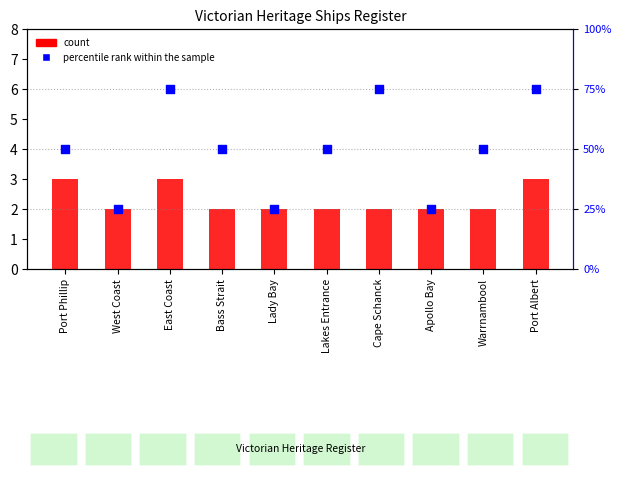

What is the total value across all series at Warrnambool?

52